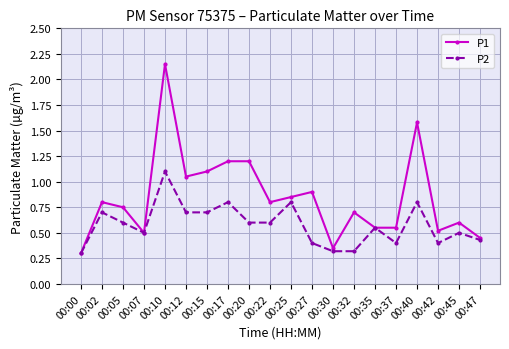

True or false: P2 has more than 0 interior local peaks.

True